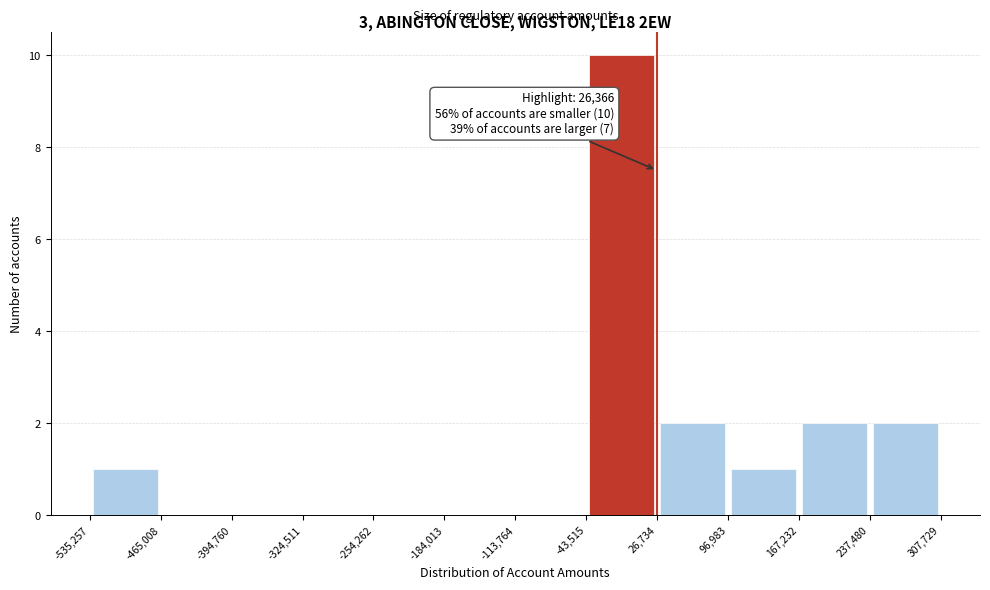

Over which range of the x-axis is the bar tallest?

-43,515 to 26,734